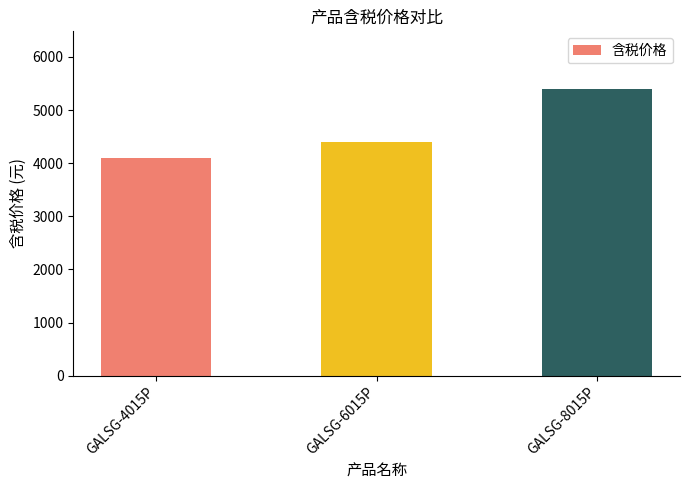

The chart shows a value of 4100 at GALSG-4015P. True or false?

True